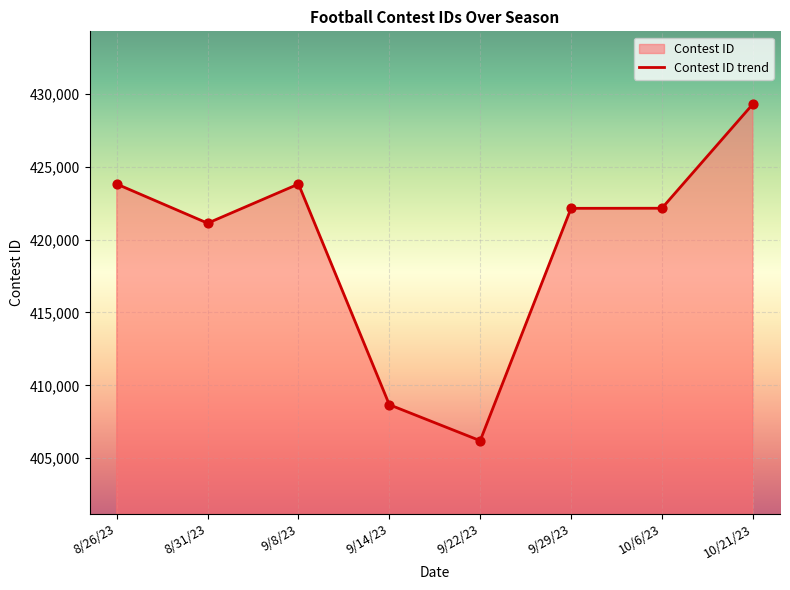

What is the change in value from 9/14/23 to 10/6/23?

+13479